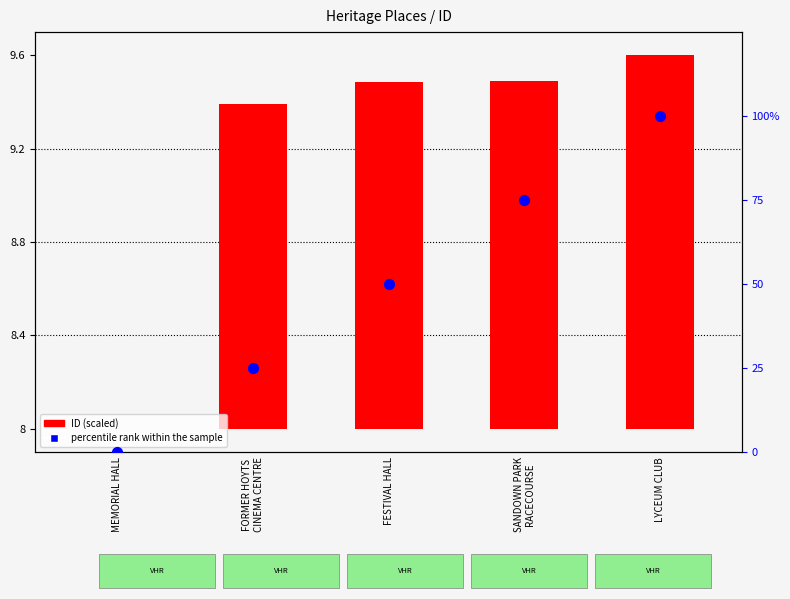

Which series has the widest spread of Y values?

percentile rank within the sample